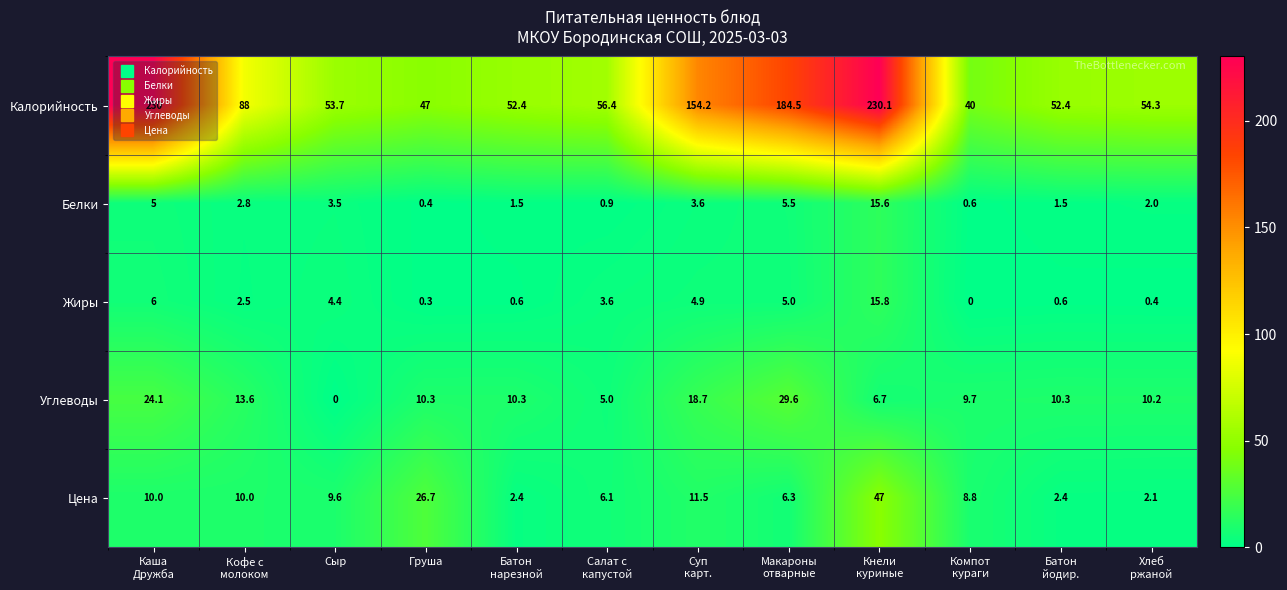

What is the greatest value displayed?

230.1